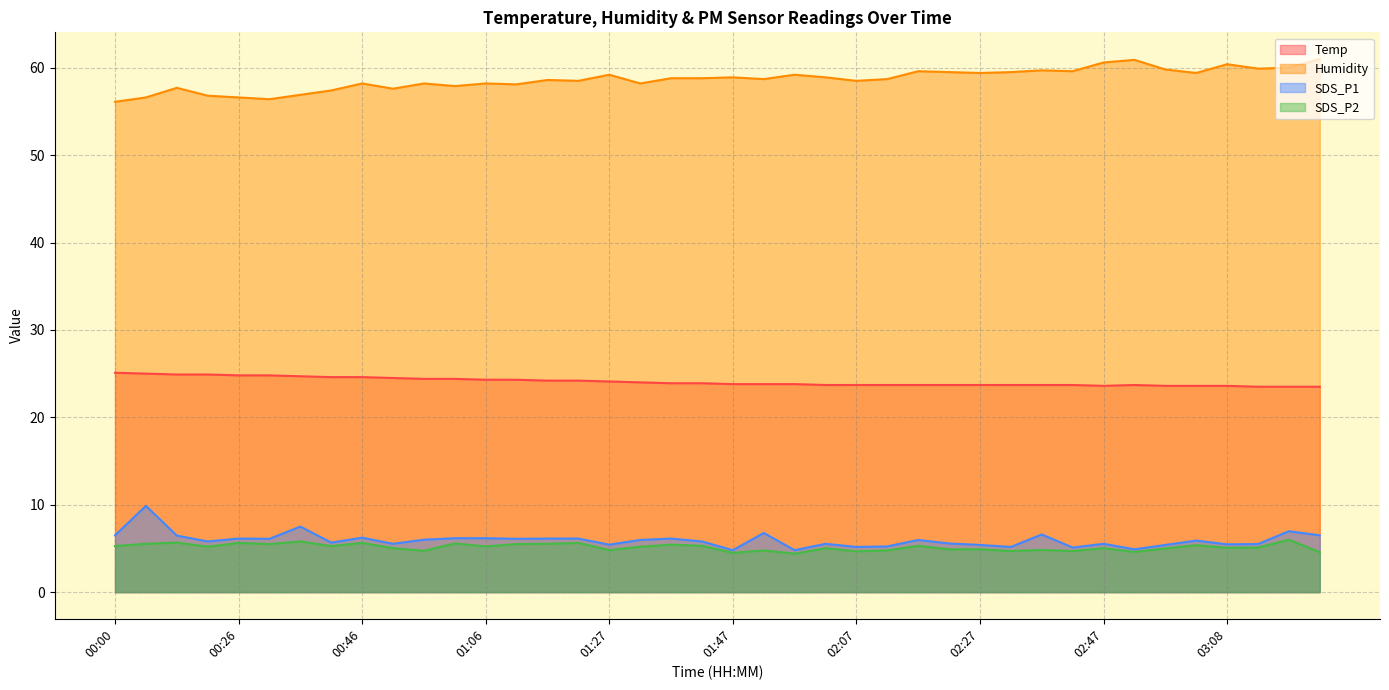

Which has a higher value, 00:00 or 00:16?

00:00